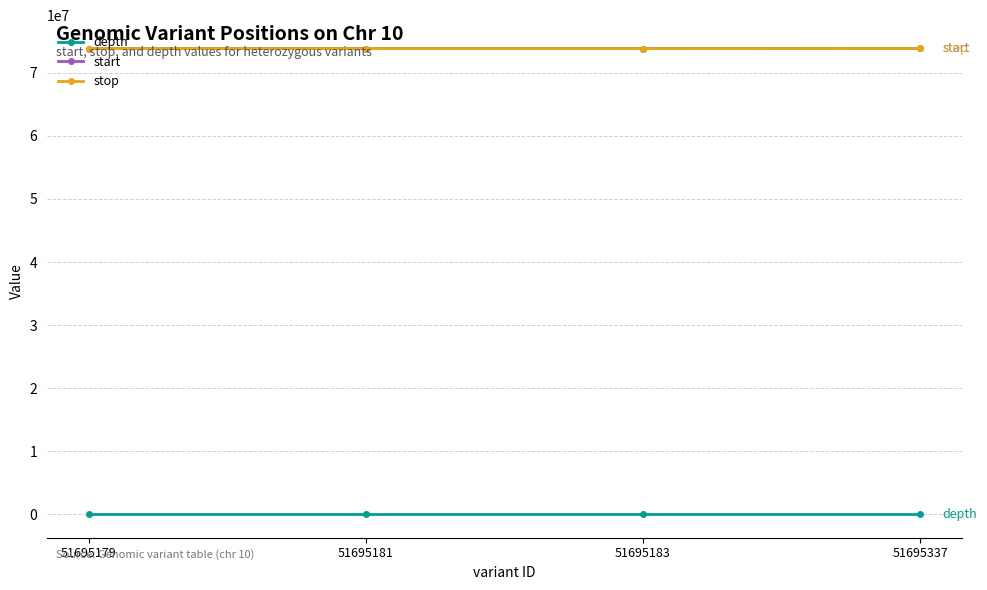

What is the maximum value for stop?

73856162